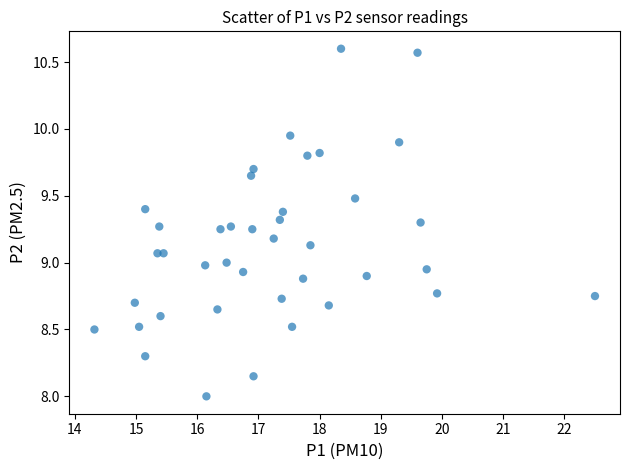

What is the range of Y values (max minus min)?

2.6